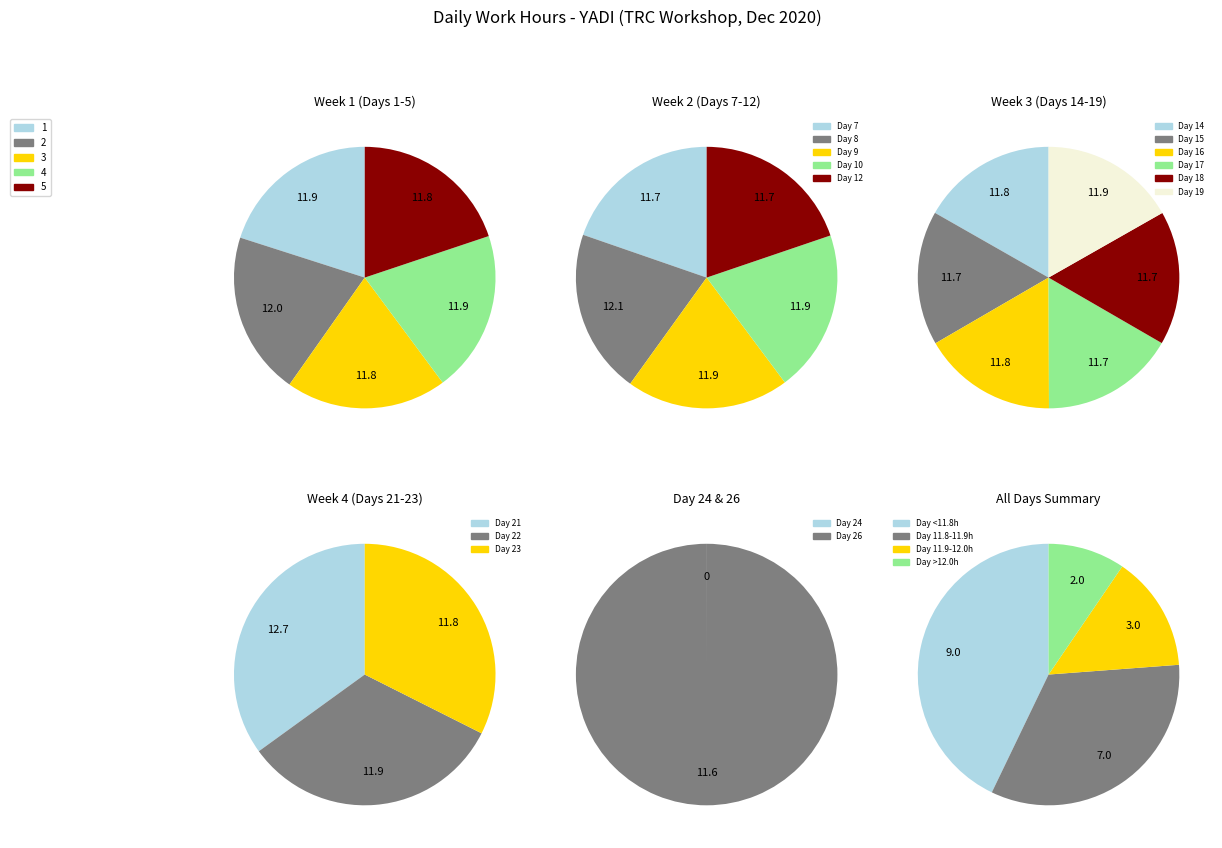

How many segments does this pie chart have?

21